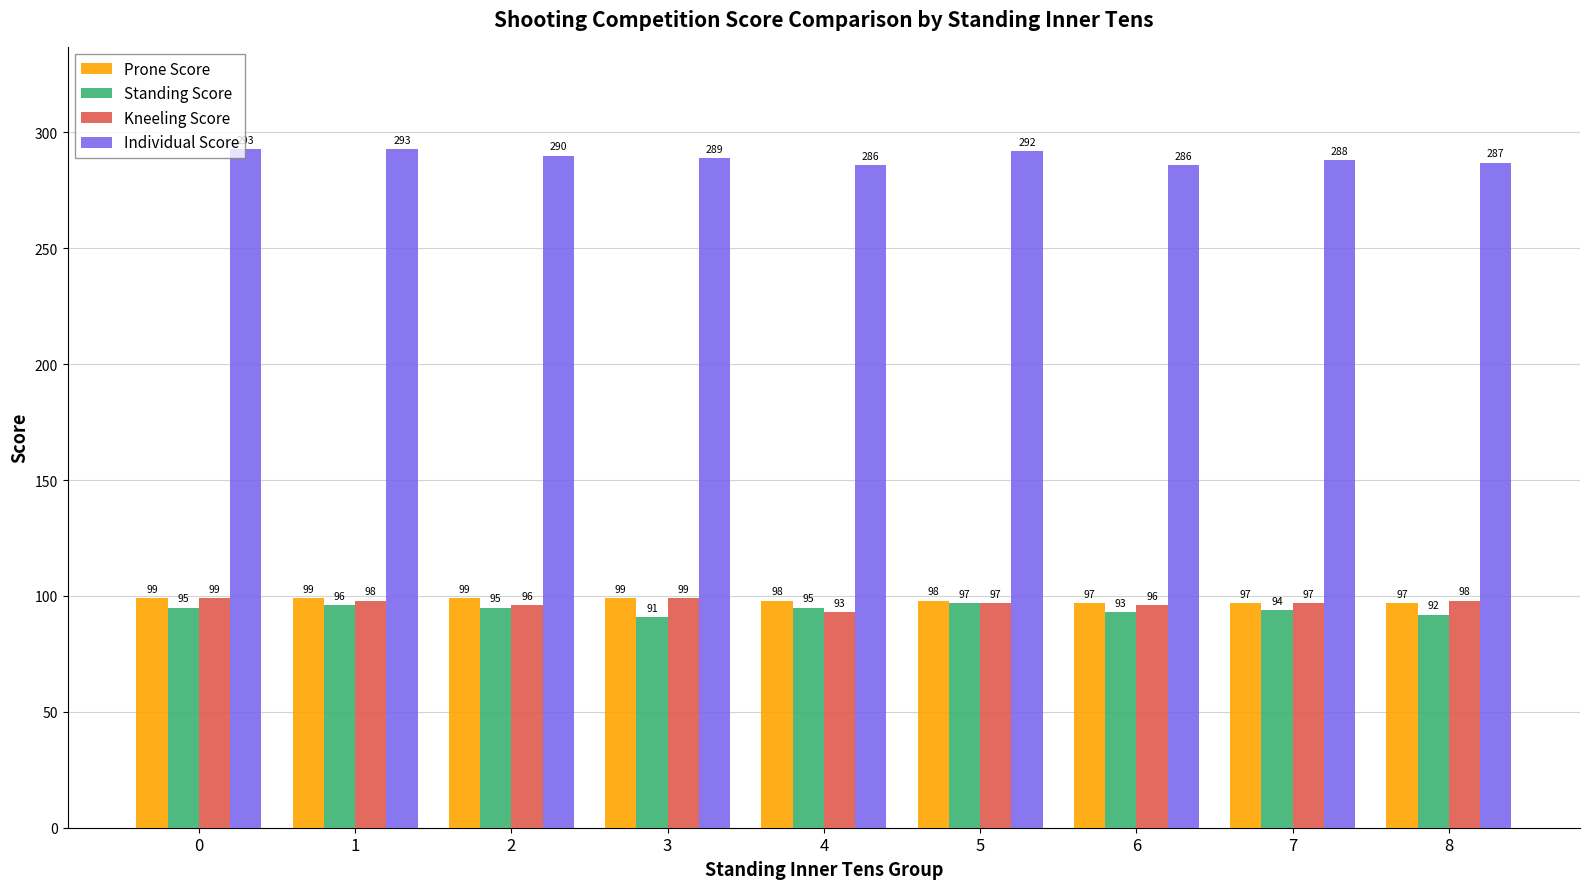

What is the difference between the second highest and second lowest values in the Individual Score series?

7